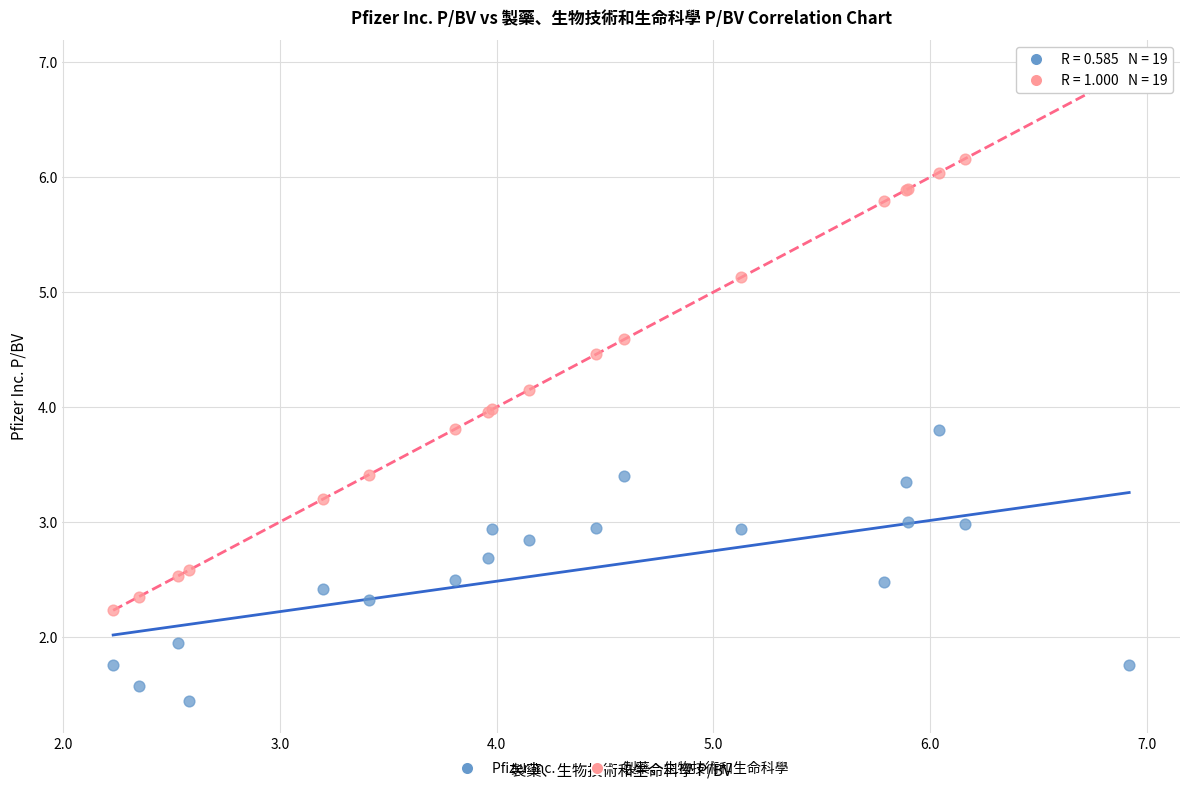

What are all the series names shown in the legend?

Pfizer Inc., 製藥、生物技術和生命科學